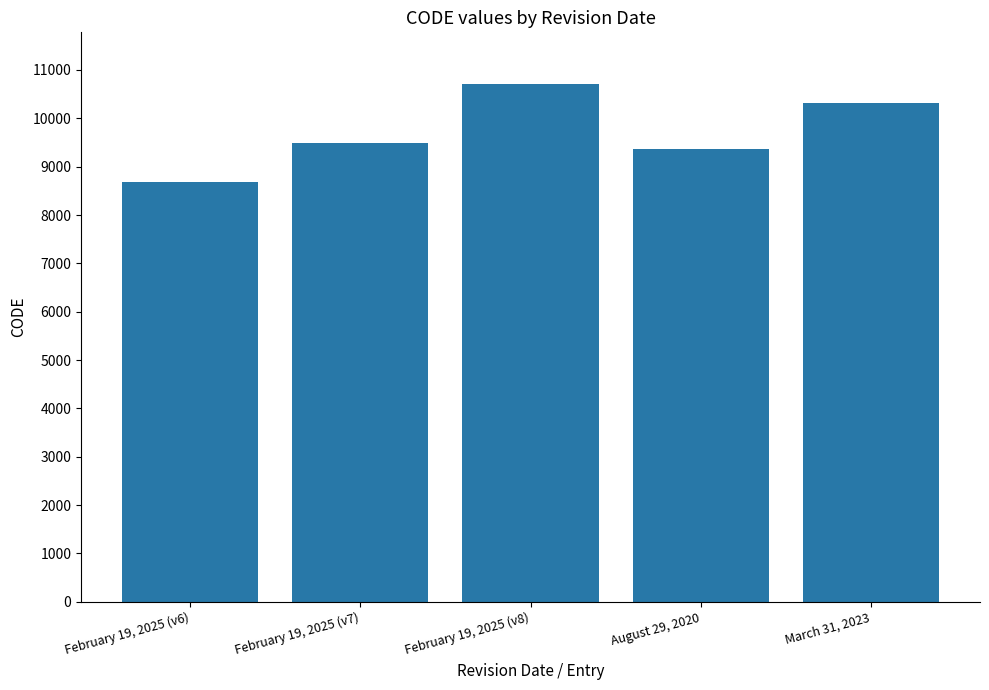

Read the value at February 19, 2025 (v8).

10707